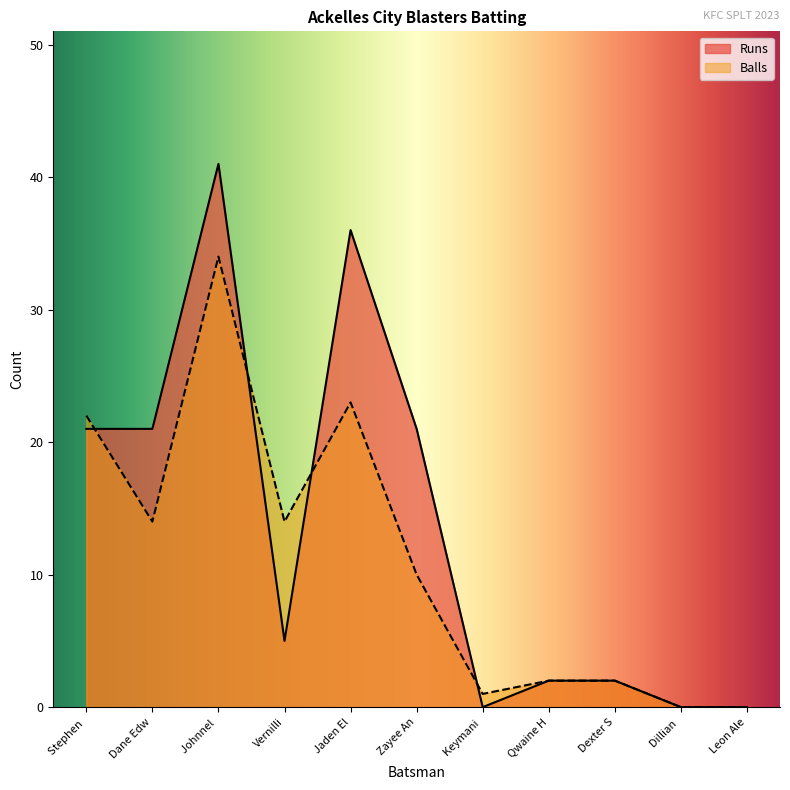

Does the chart have visible grid lines?

No